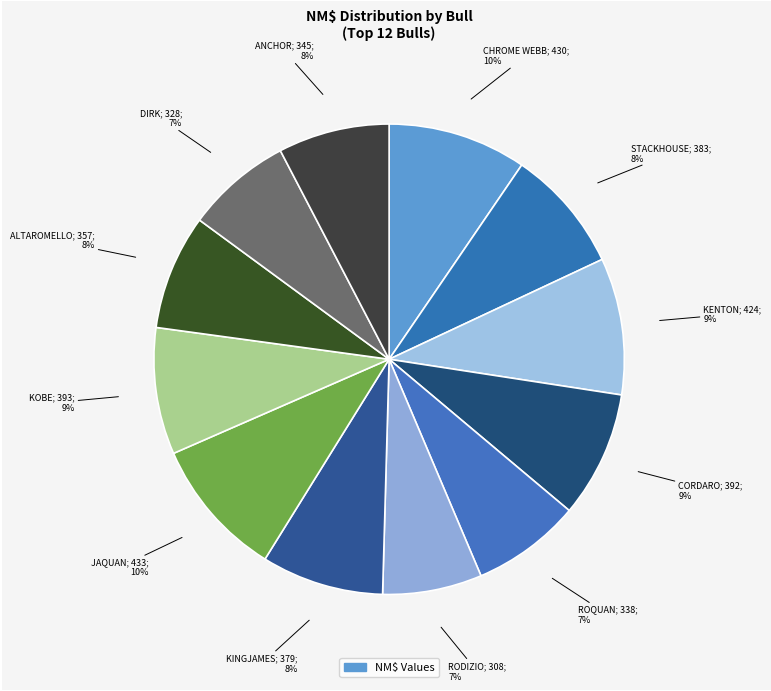

Which slice is the smallest?

JX AARDEMA RODIZIO {3}